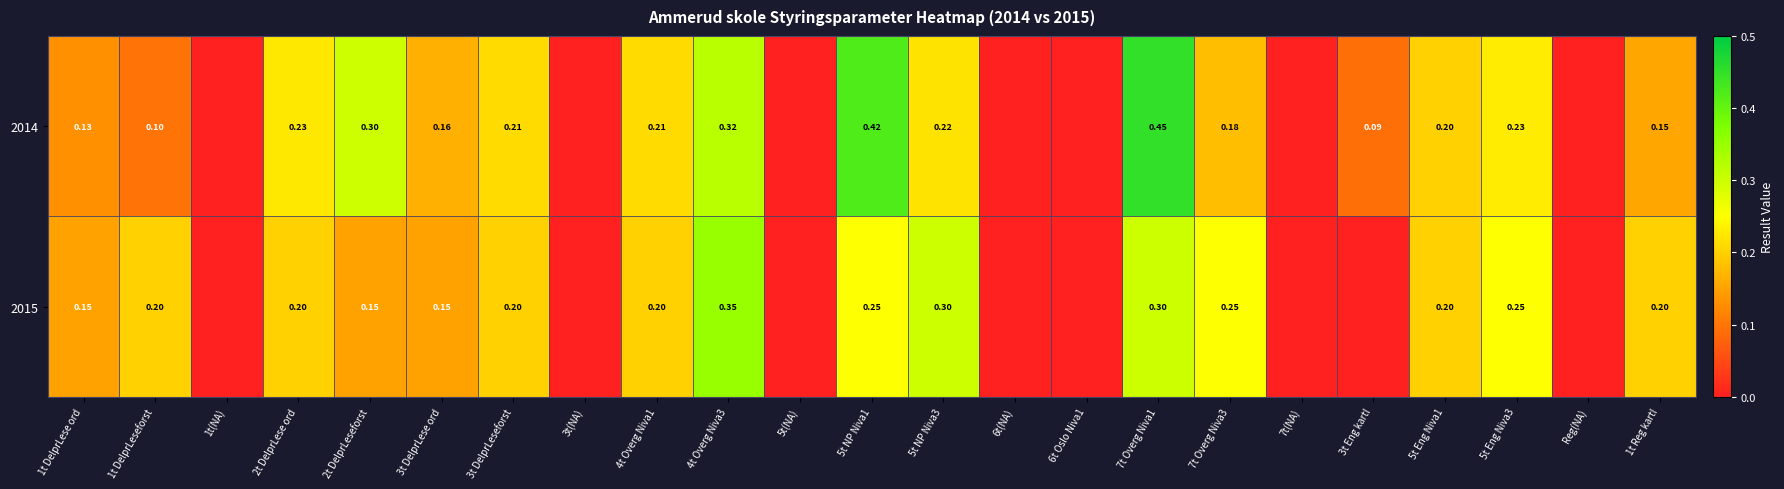

Is the value of 2015 at 5t NP Niva3 greater than the value of 2014 at 3t DelprLese ord?

Yes